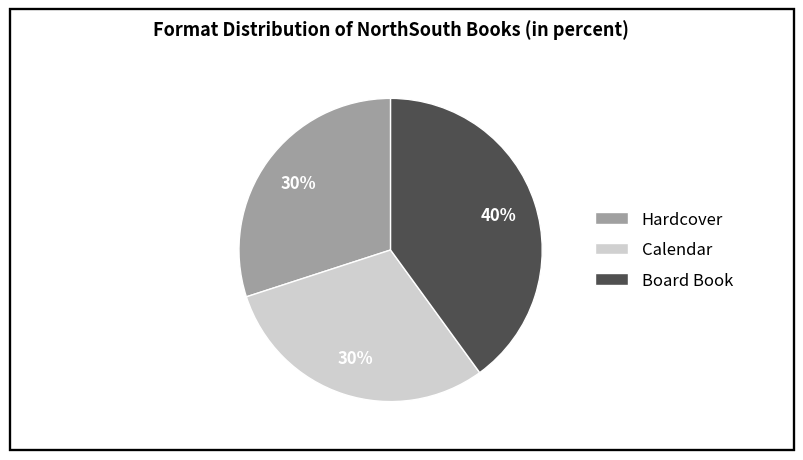

What percentage is the Hardcover slice, to the nearest percent?

30%